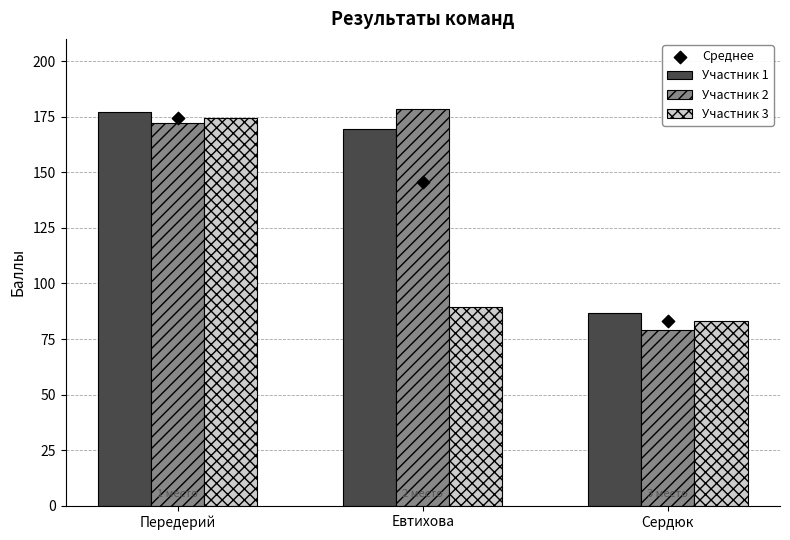

At which category is the sum across all series the highest?

Передерий